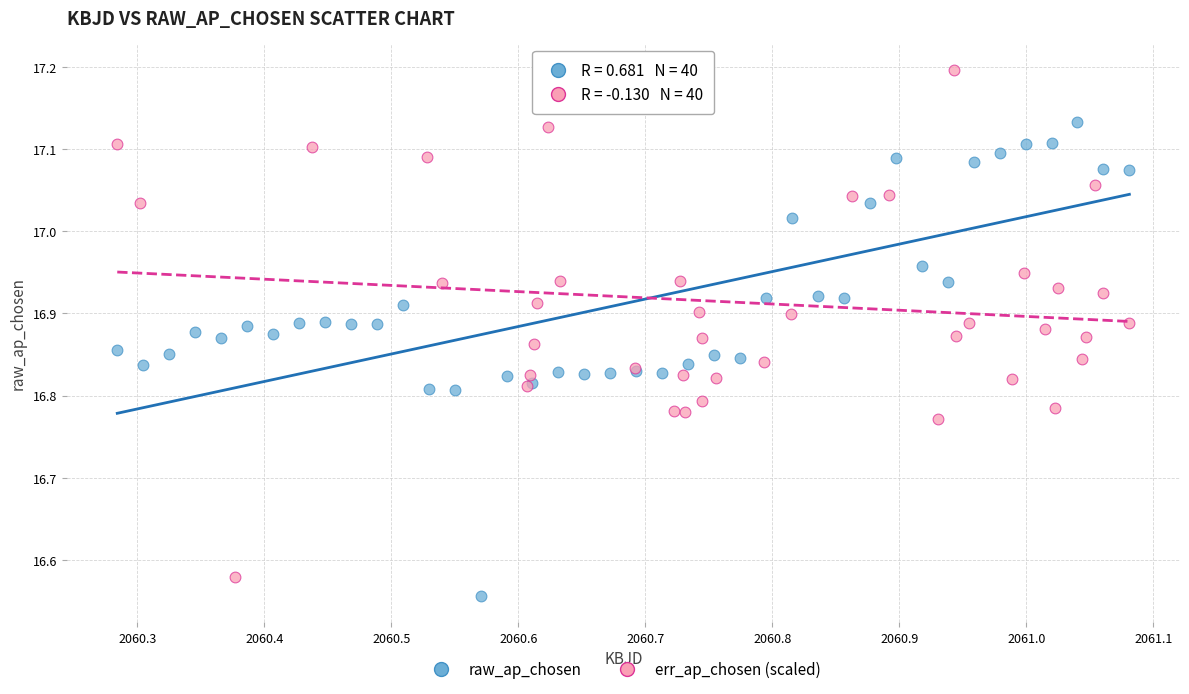

Which series contains the highest Y value?

err_ap_chosen (scaled)